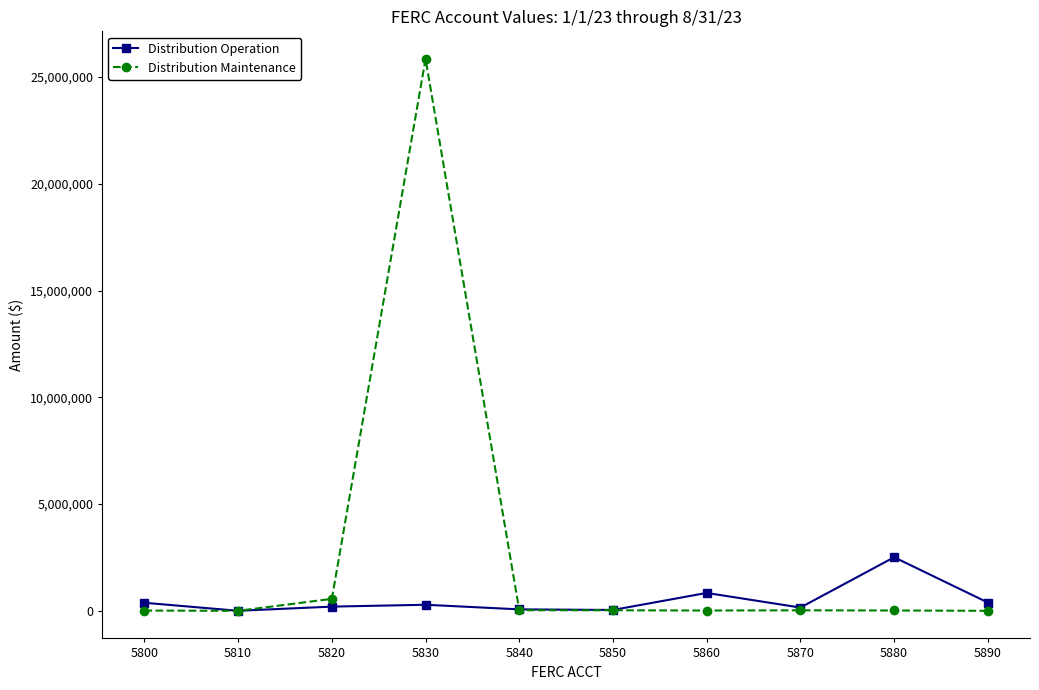

What is the value of the Distribution Maintenance point at the 4th from the left?

25848980.0